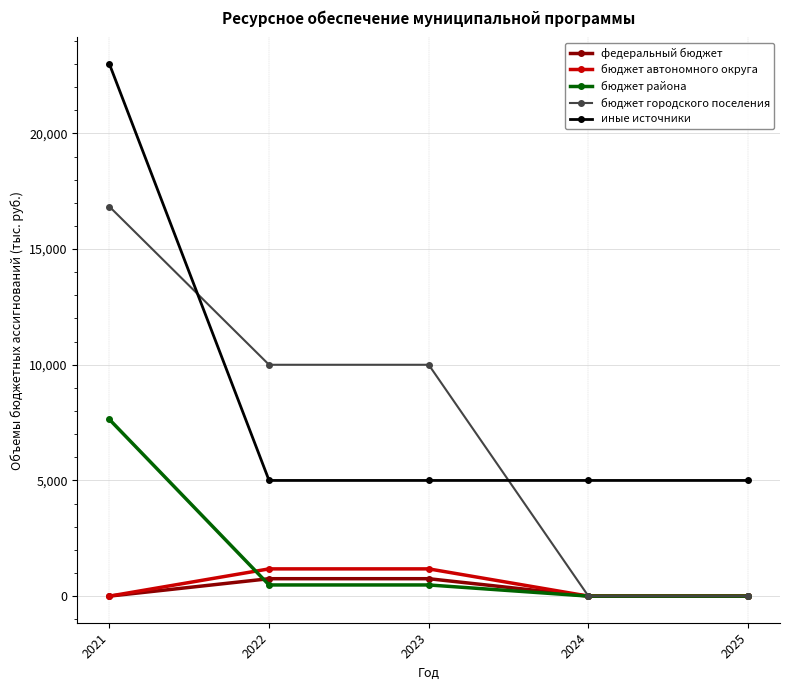

Which series has the largest total across all categories?

иные источники